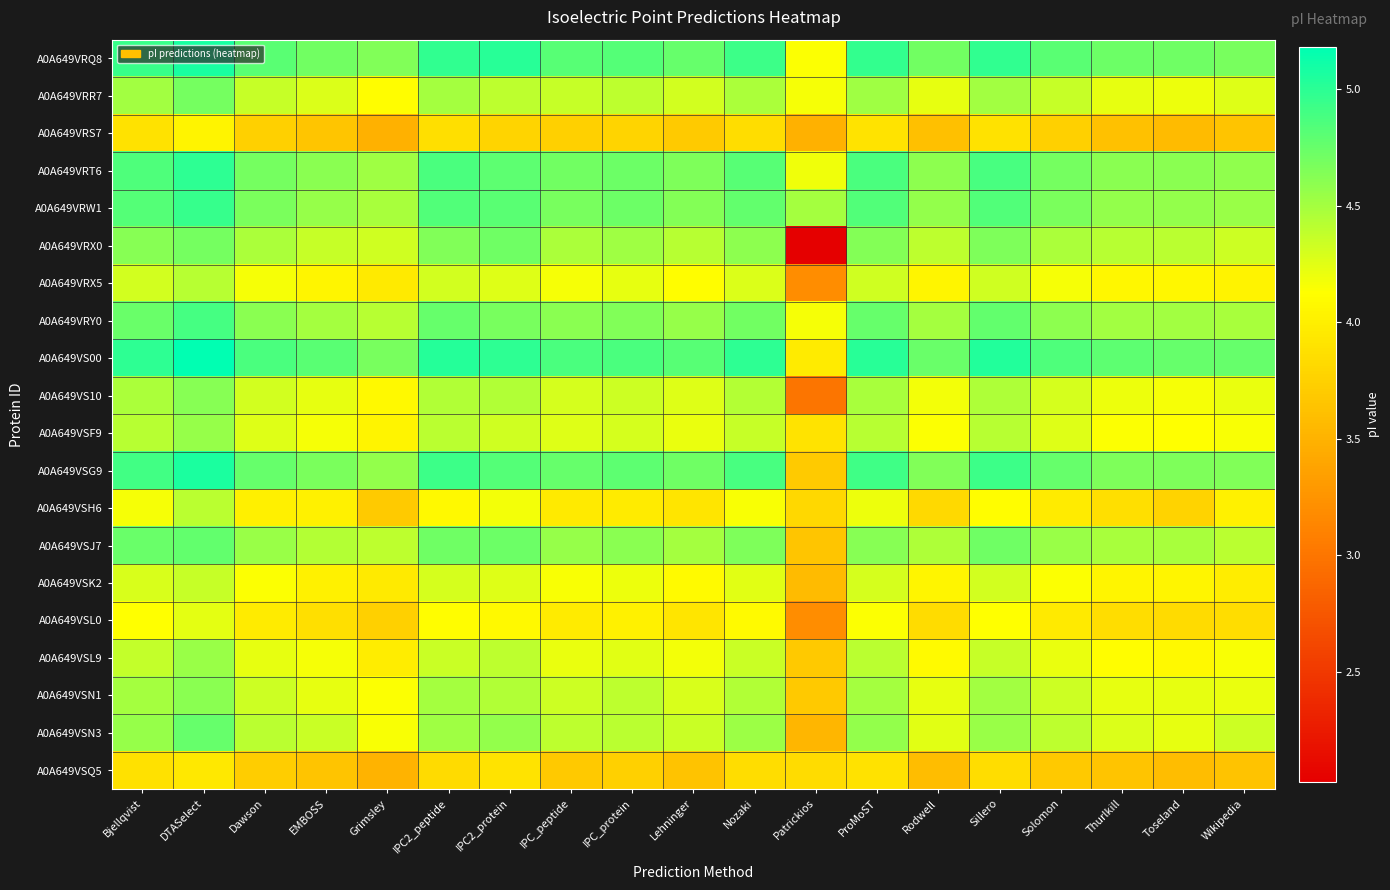

What is the total value across all series at Solomon?

86.9